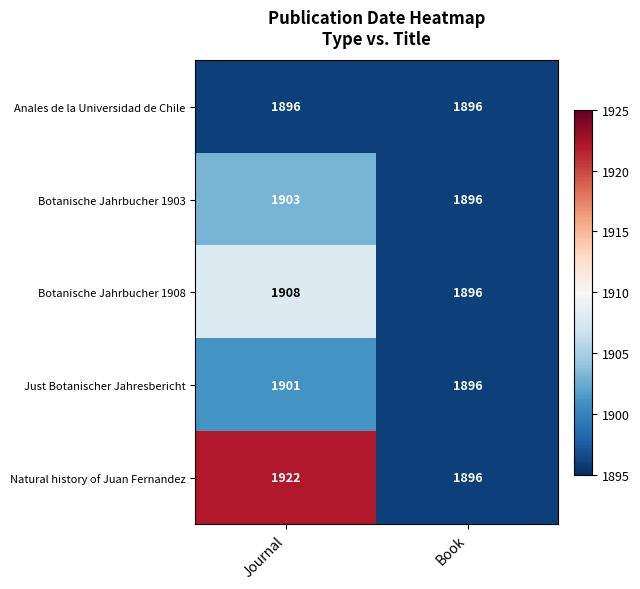

What is the total value across all series at Book?

9480